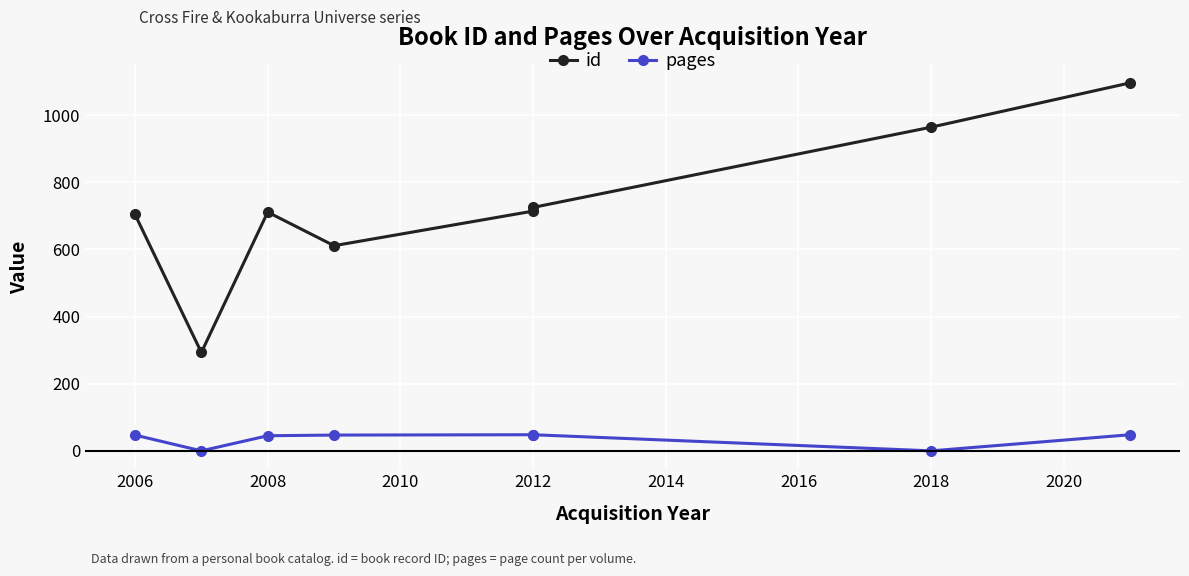

What is the sum of all pages values?

283